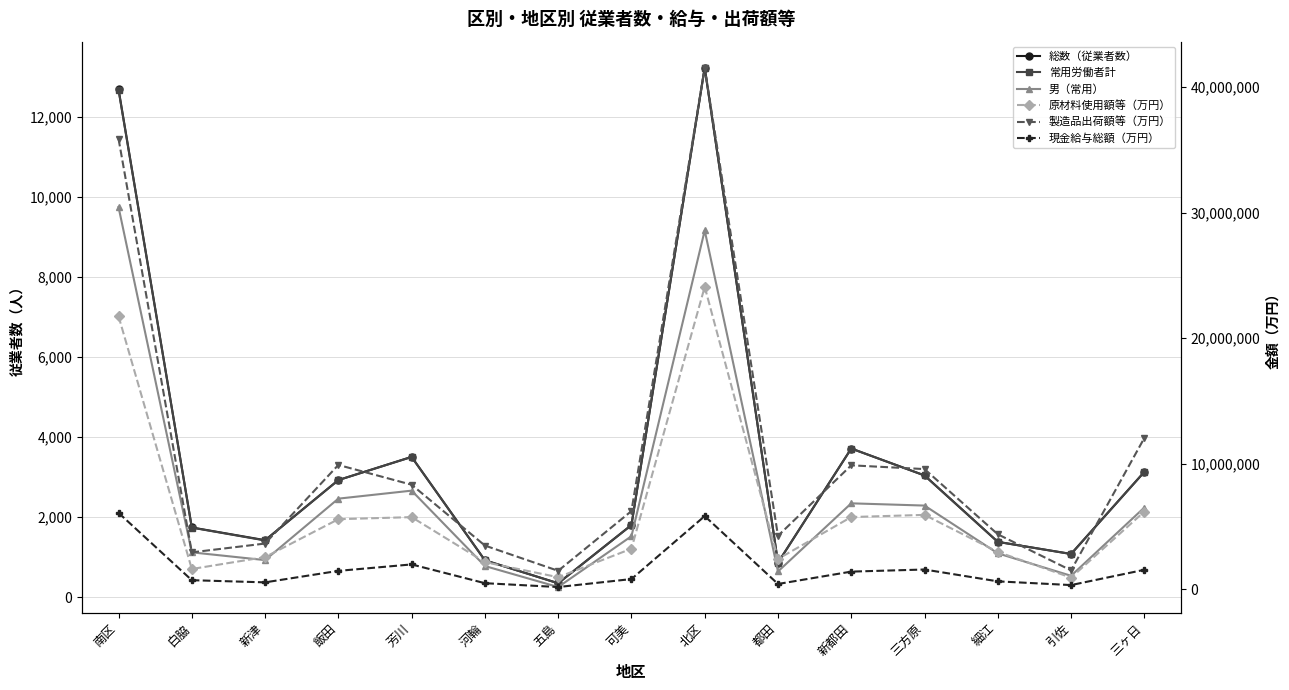

At which label does 総数（従業者数） reach its minimum?

五島